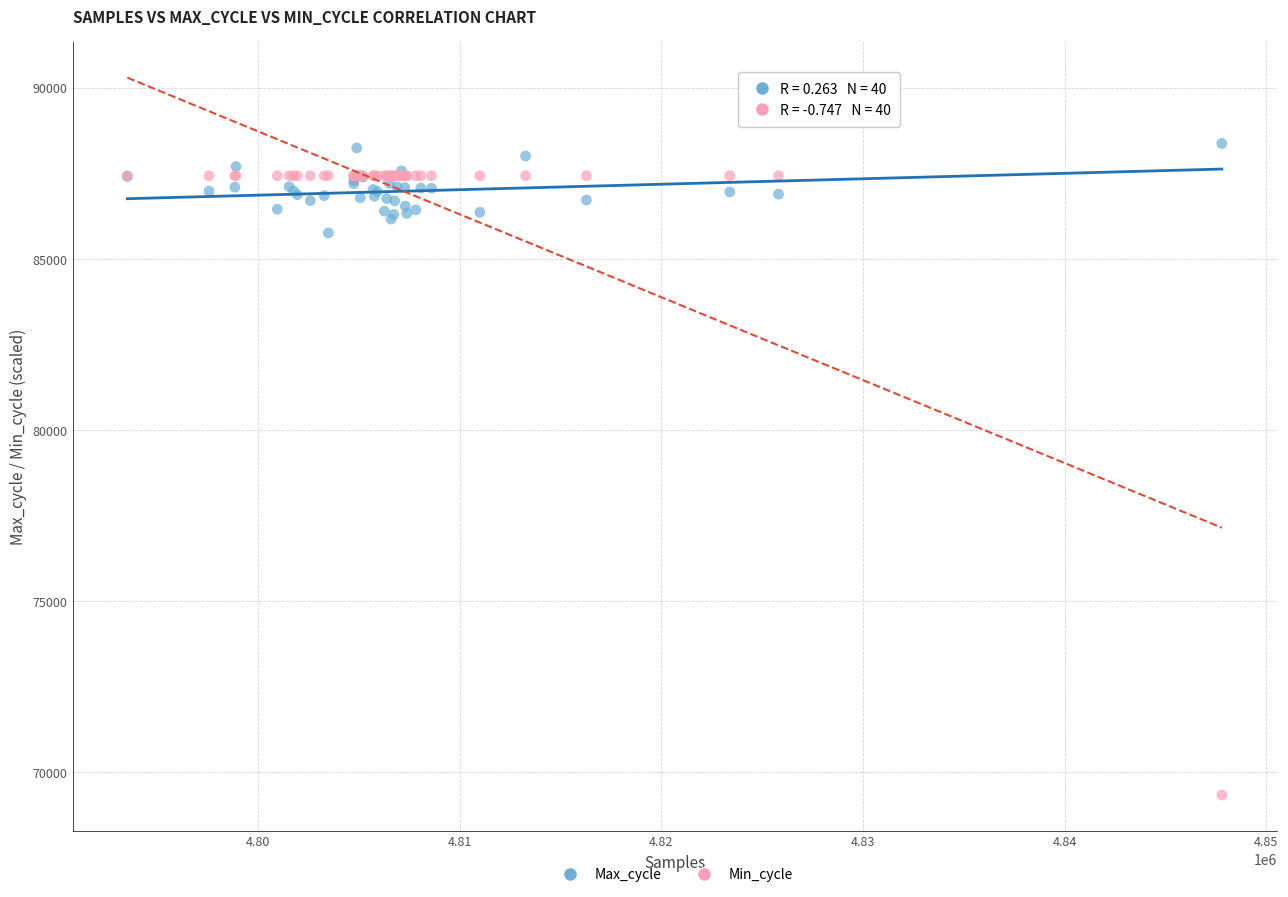

In the Min_cycle series, what Y value is closest to 78385?

69341.0